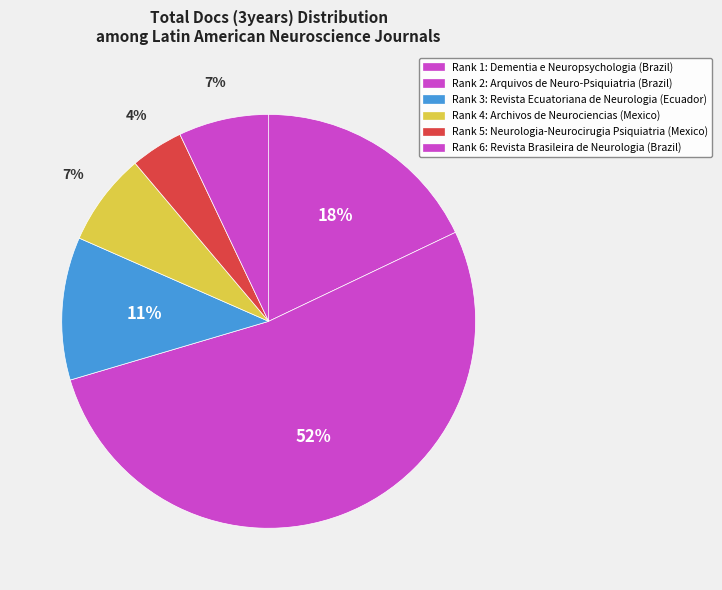

Which slice is the largest?

Rank 2 (Brazil)